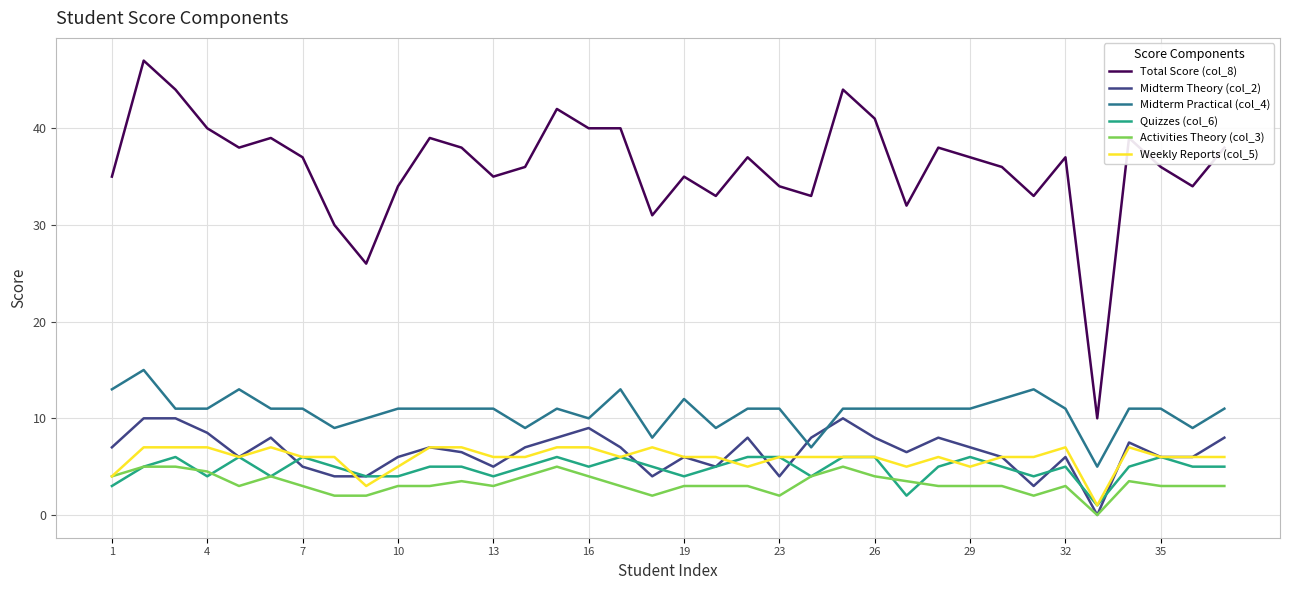

Which series has the widest spread of values?

Total Score (col_8)